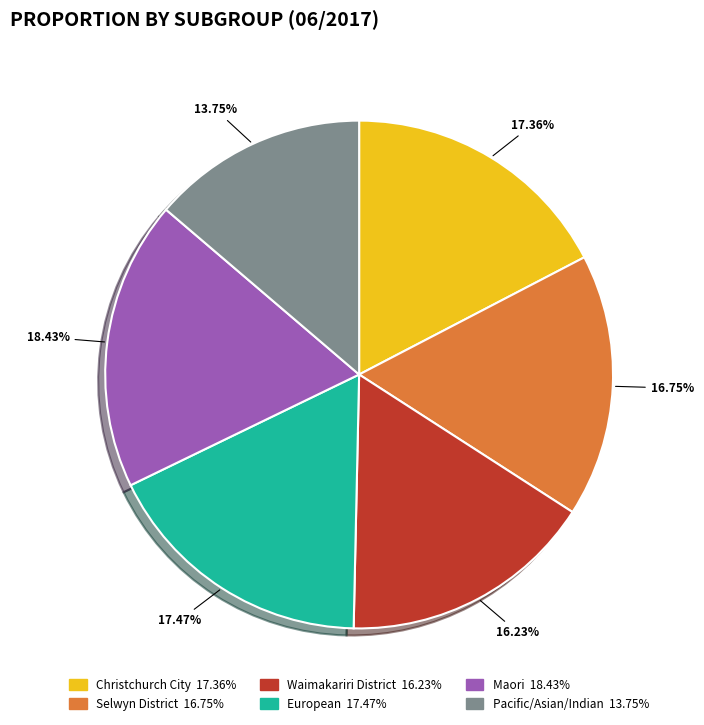

Approximately how many times larger is the value at Waimakariri District 16.23% compared to Maori 18.43%?

0.9